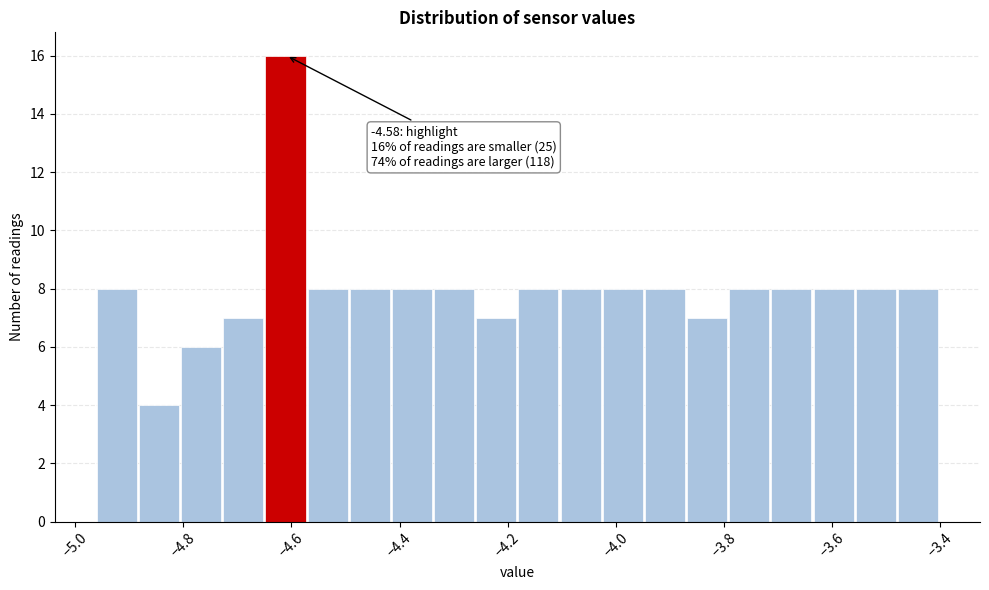

Around what value on the x-axis is the tallest bar? Give the approximate position of its centre, as read against the axis.

-4.62